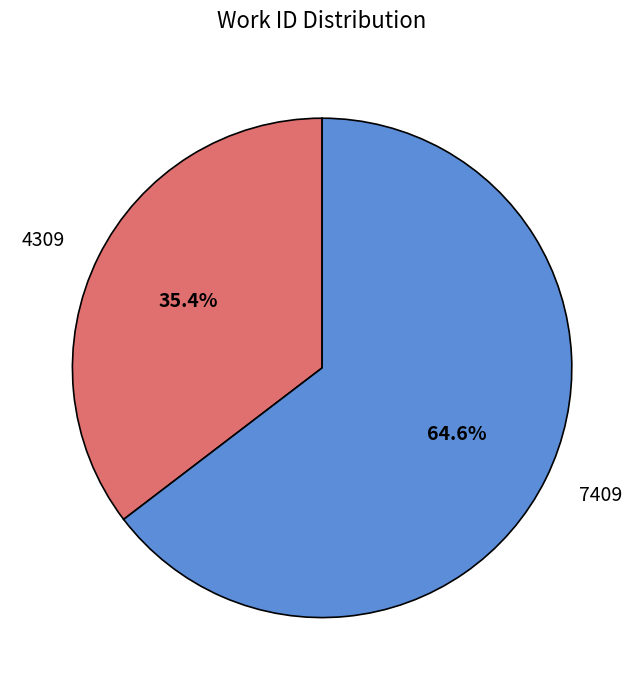

How many segments does this pie chart have?

2